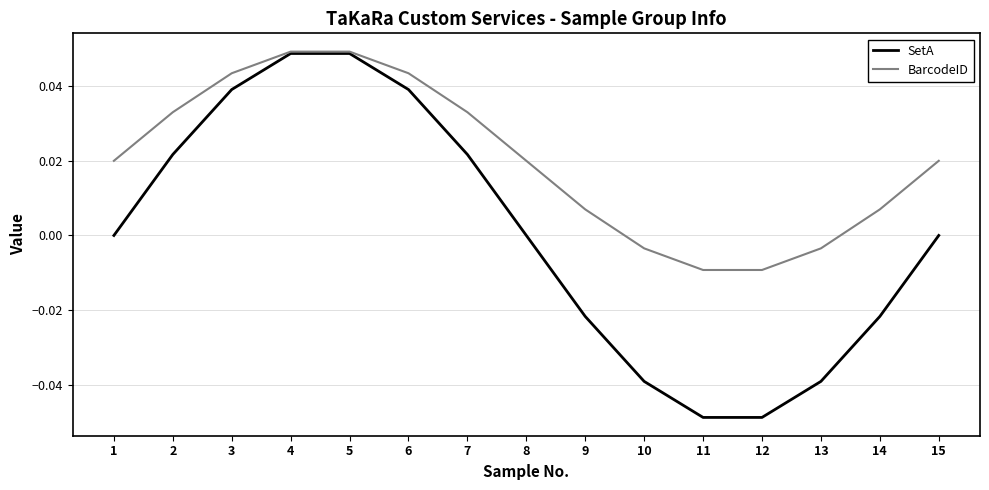

At 10, list the series in order from largest to smallest.

BarcodeID, SetA